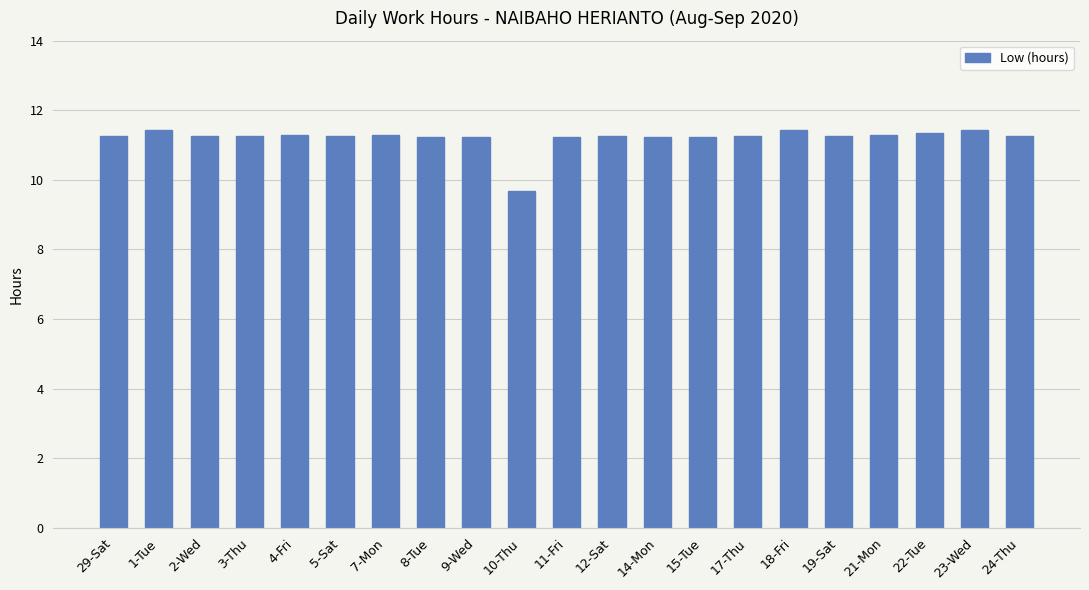

Is it true that the value at 22-Tue is 3.6?

False